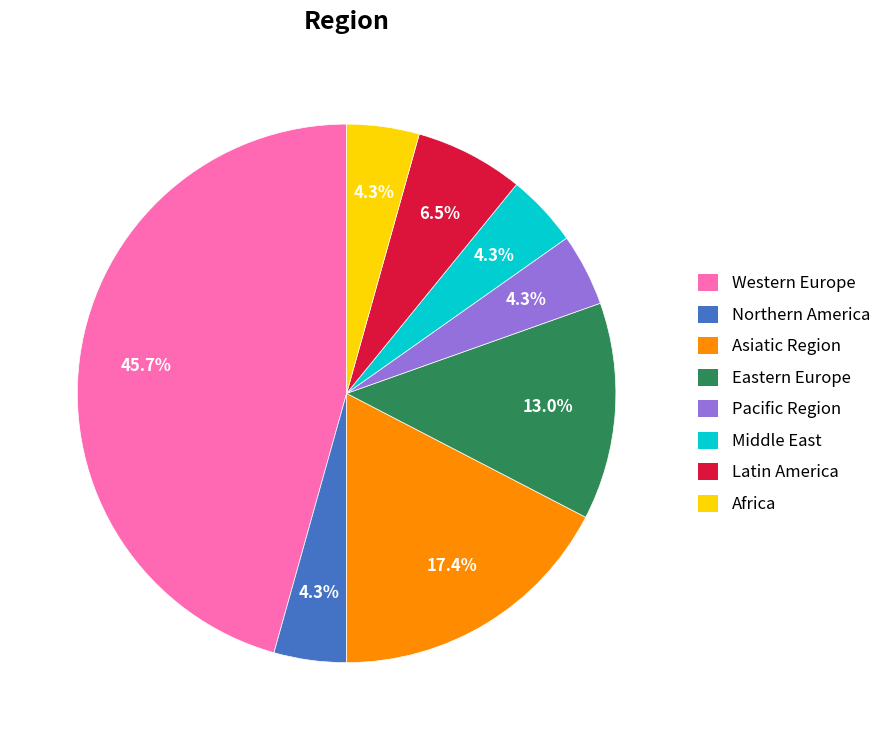

Combined, do Pacific Region and Asiatic Region account for over 50%?

No